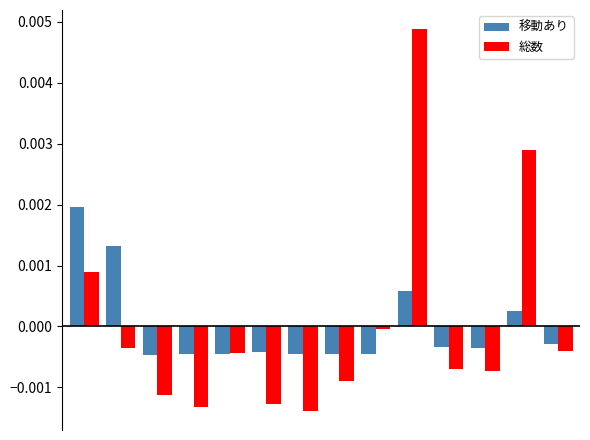

Which series has the widest spread of values?

総数